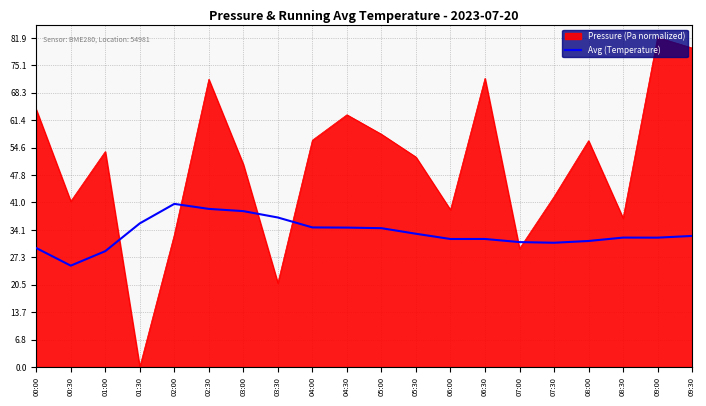

Which category has the highest value across all series?

09:00